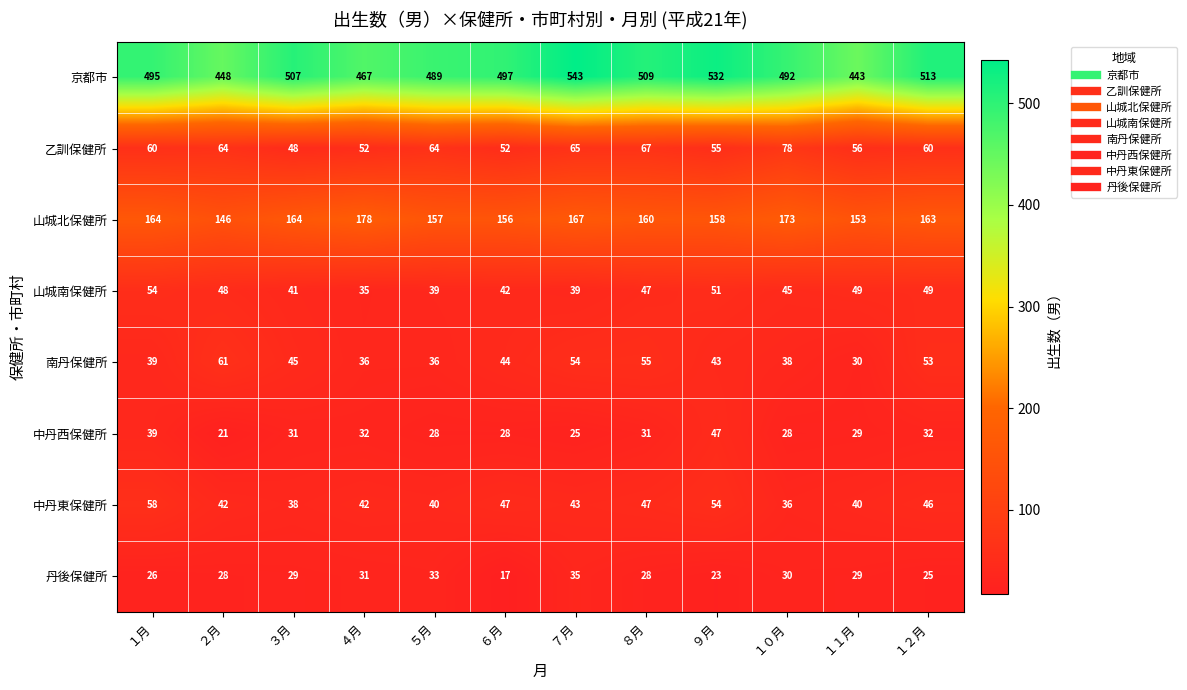

What is the difference between the highest and lowest values at ６月?

480